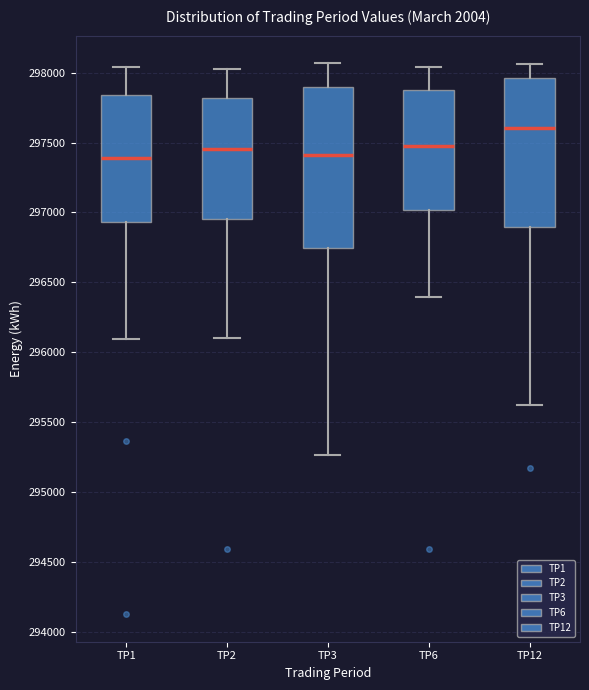

Which box is the tallest, from its lower edge to its upper edge?

TP3